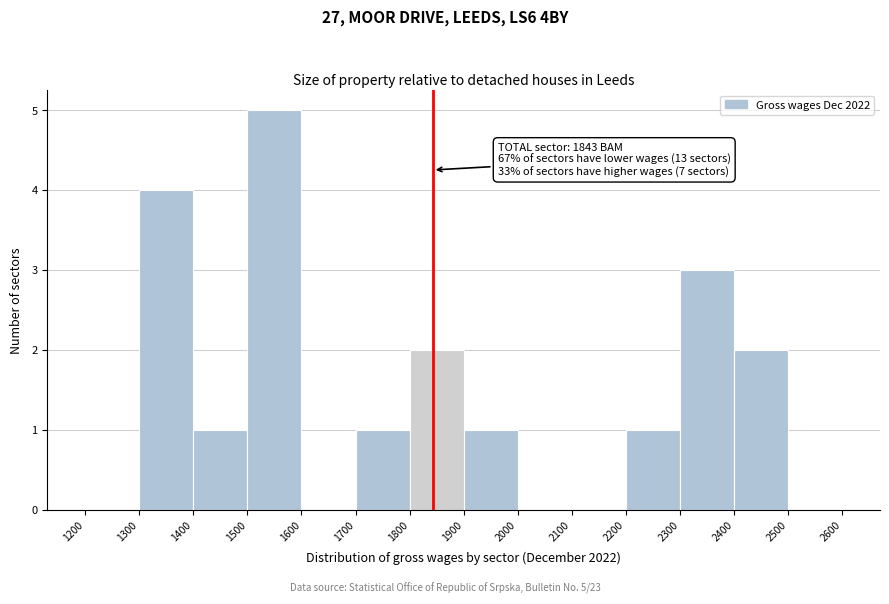

Over which range of the x-axis is the bar tallest?

1500 to 1600